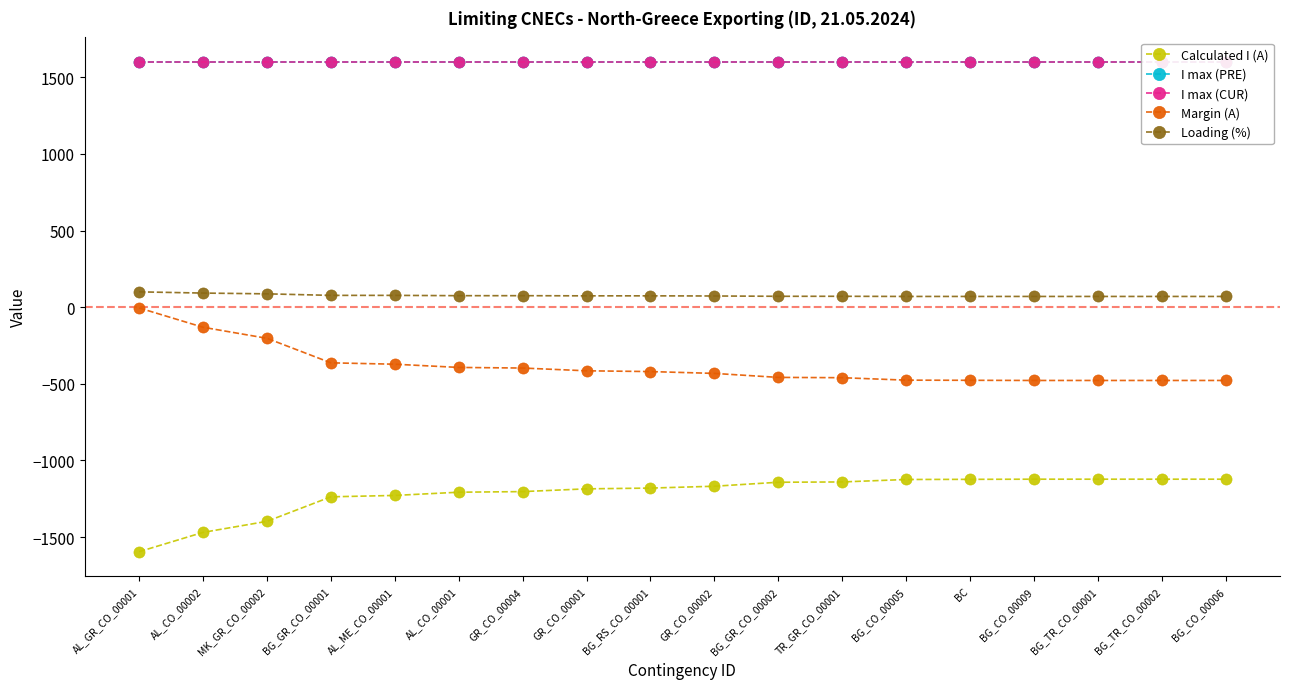

At which label is I max (CUR) closest to 1600?

AL_GR_CO_00001